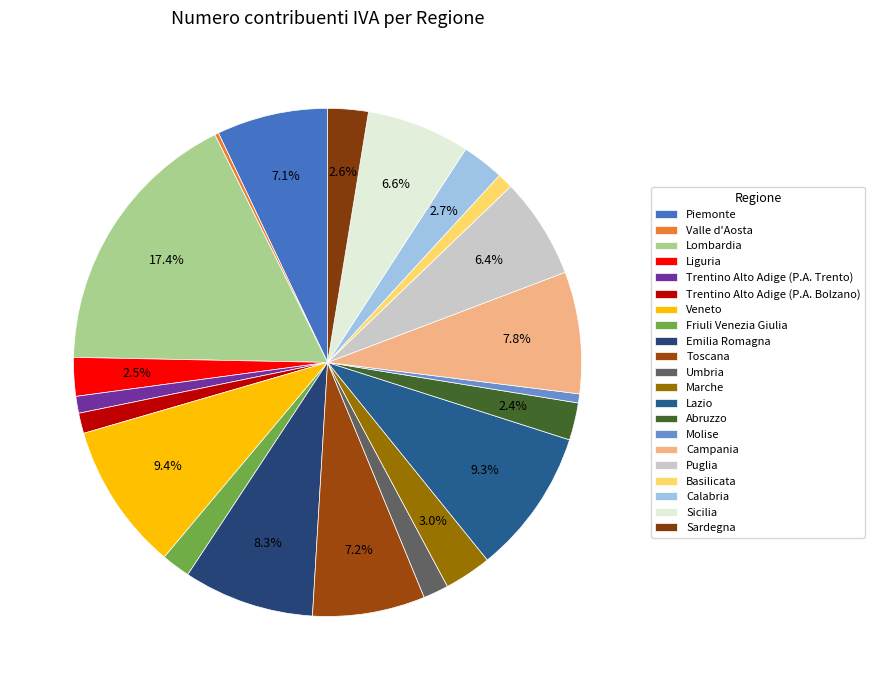

Which category has the smallest portion of the pie?

Valle d'Aosta